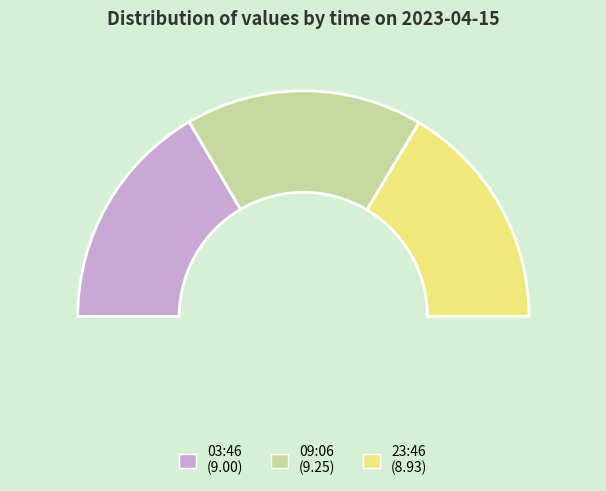

Is the sum of 2023-04-15T09:06:04.383Z and 2023-04-15T23:46:03.553Z greater than half?

Yes